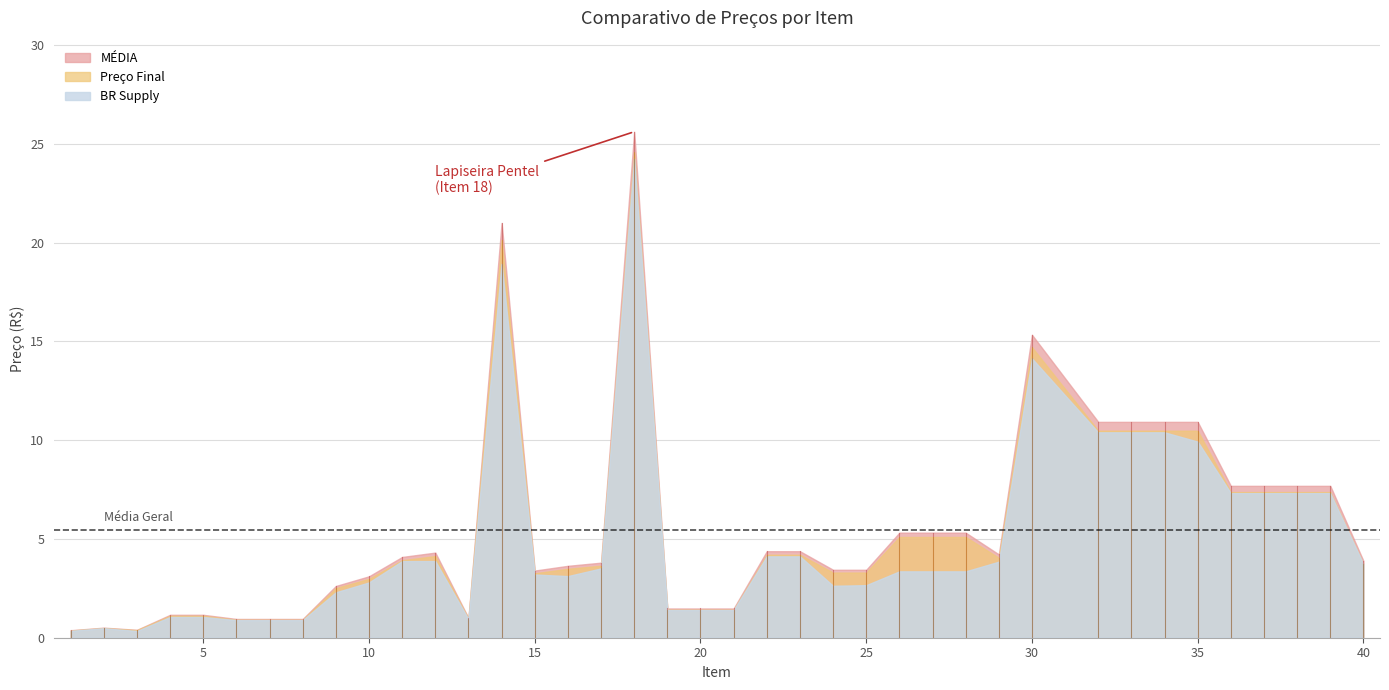

What is the difference between the second highest and second lowest values in the BR Supply series?

18.6